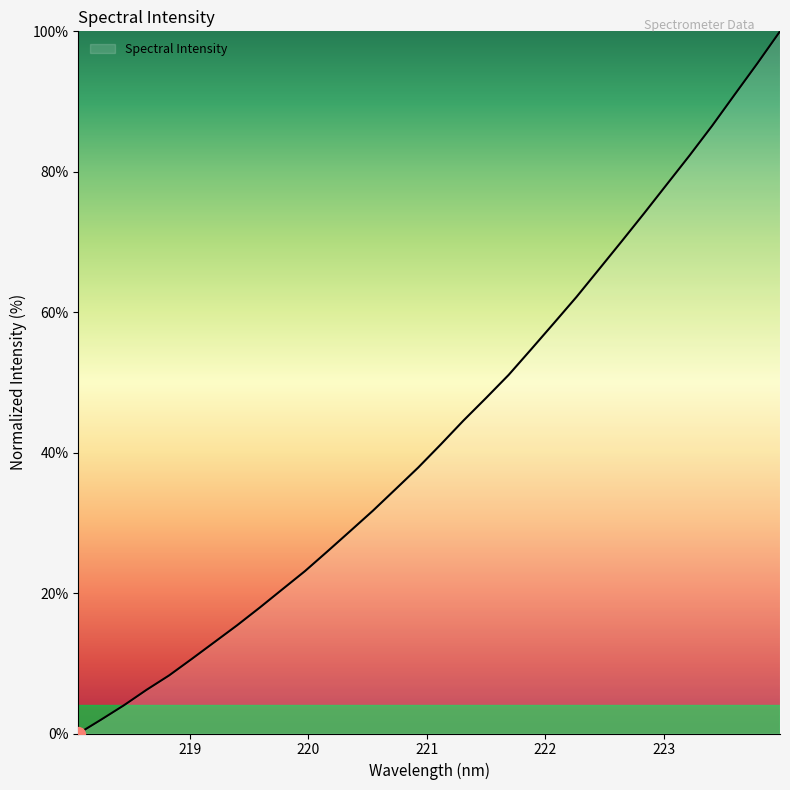

What is the difference between the maximum and minimum values?

100.0